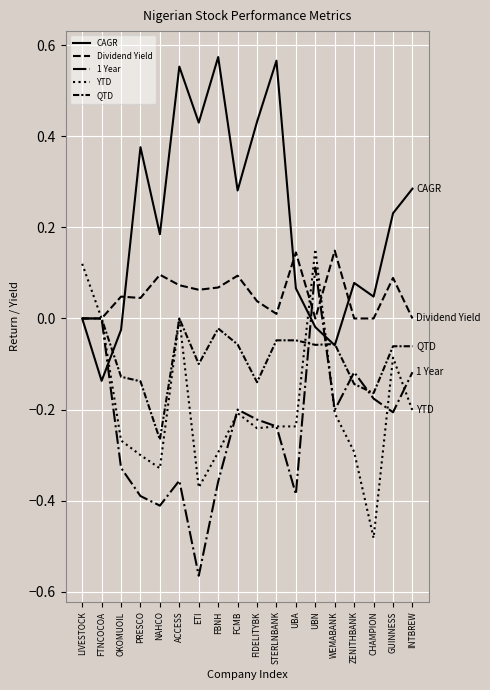

Which has a higher value, ACCESS or FIDELITYBK?

ACCESS